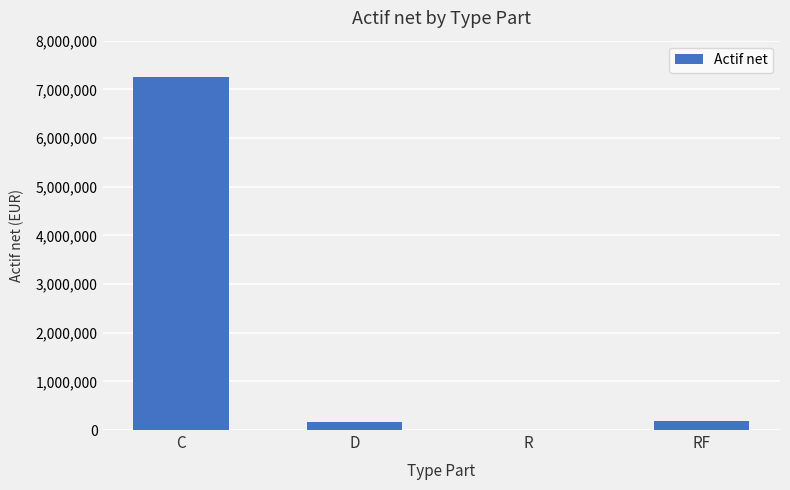

What is the sum of all values?

7614635.0